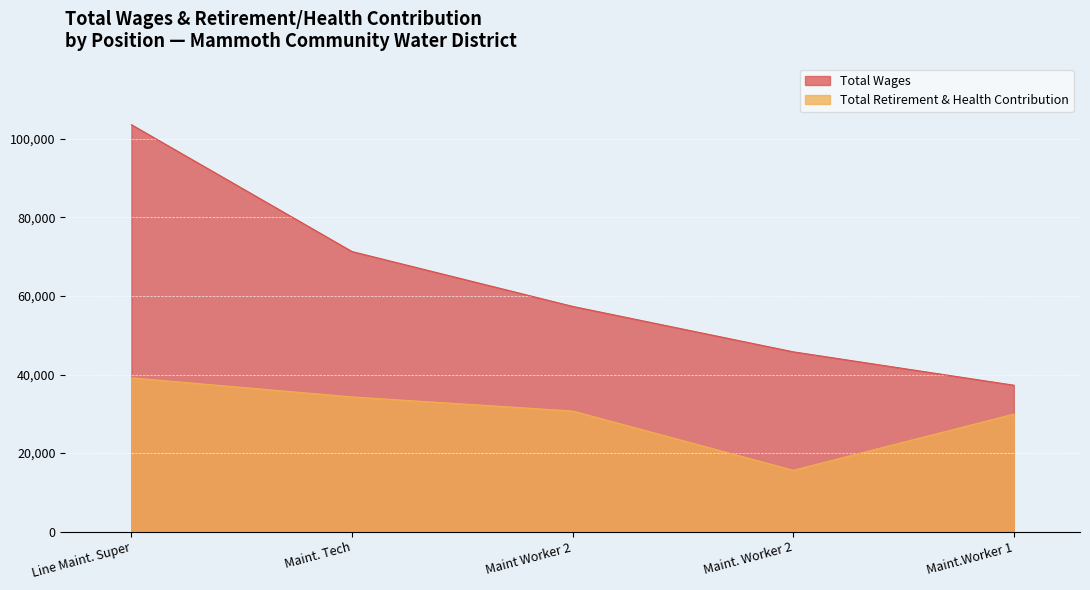

What is the minimum value shown in the chart?

15613